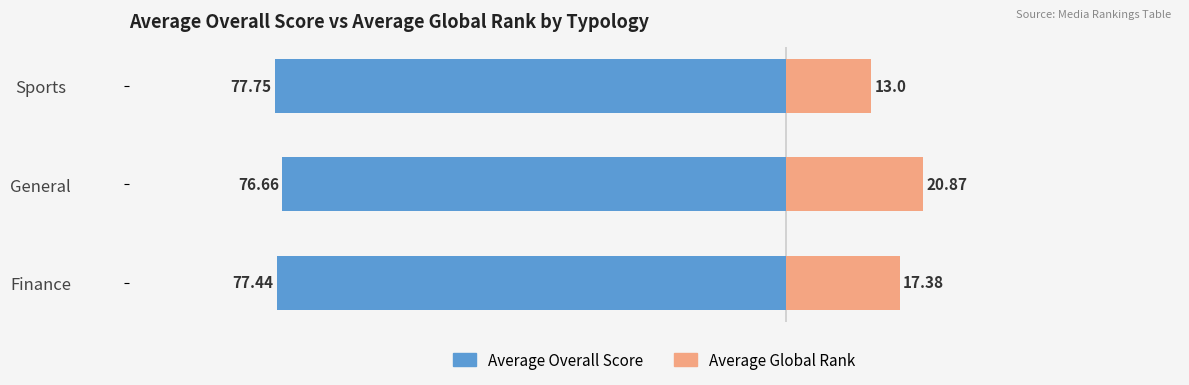

How many bars are there in total?

6